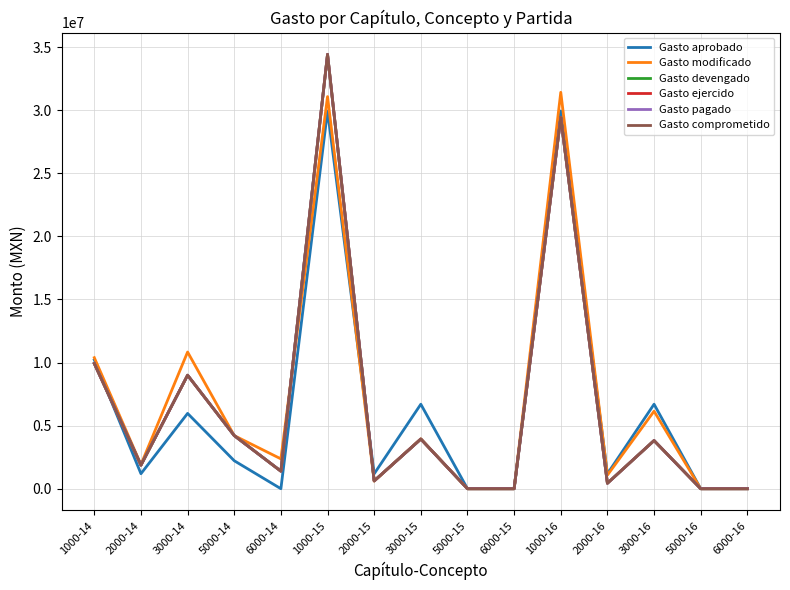

The value of Gasto devengado at 1000-14 is 5081364.1. True or false?

False